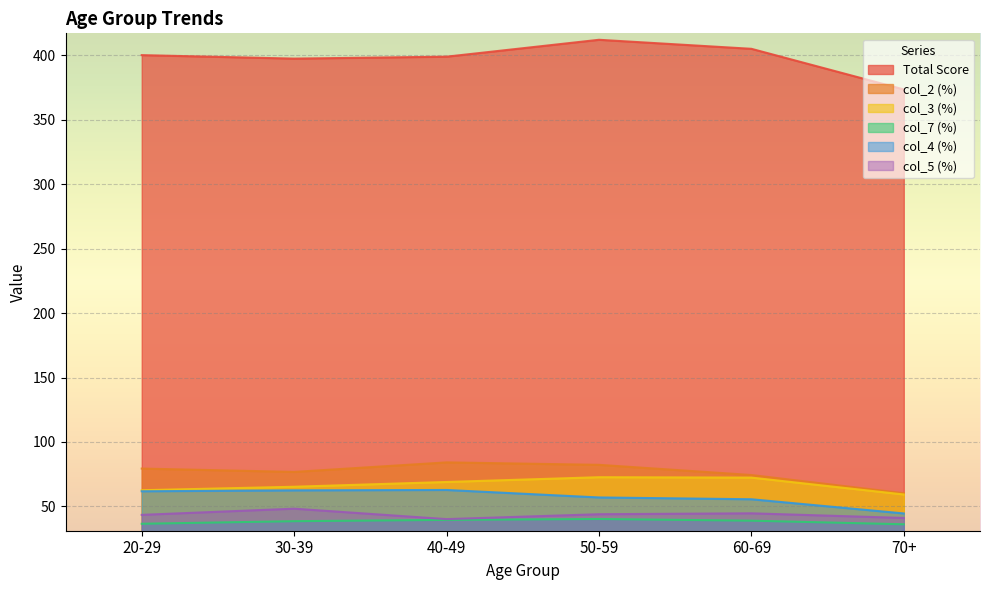

What is the highest value of the col_7 (%) series?

40.3